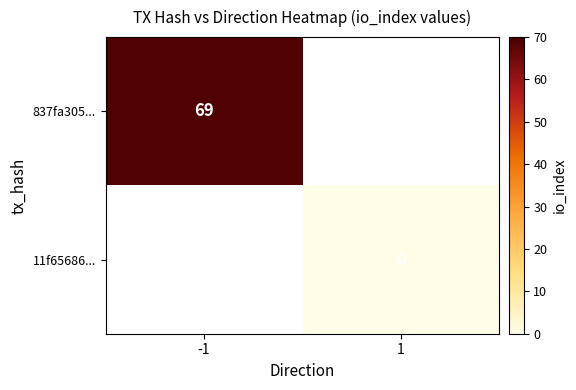

The value of 837fa305... at -1 is 37.4. True or false?

False